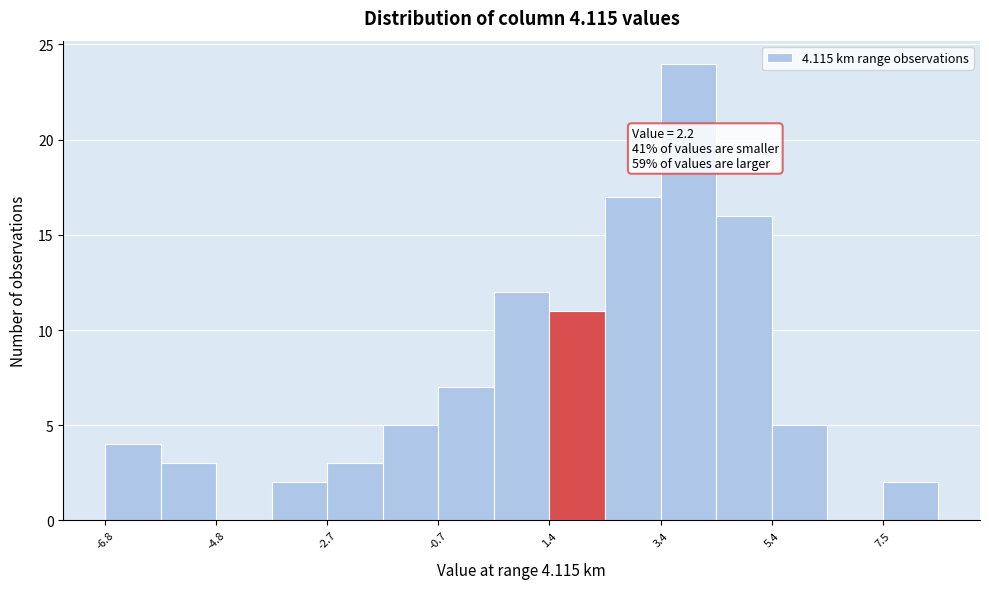

Read against the x-axis, roughly where is the centre of the tallest bar?

4.0